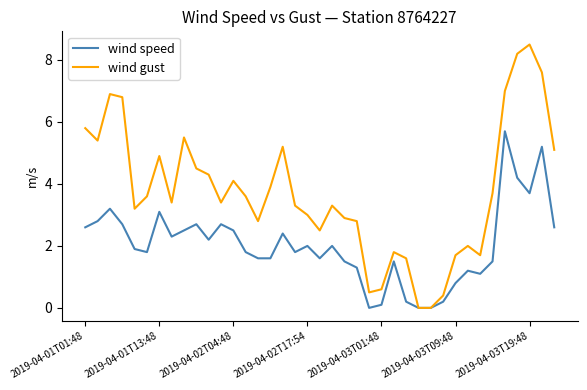

Which series has the widest spread of values?

wind gust